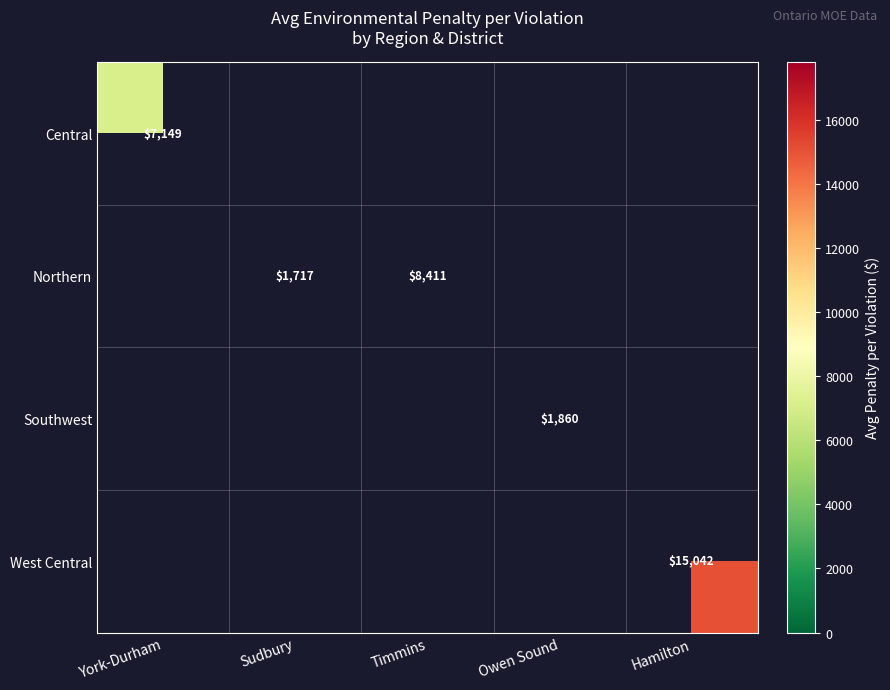

Is the value of Northern at Sudbury greater than the value of West Central at Hamilton?

No